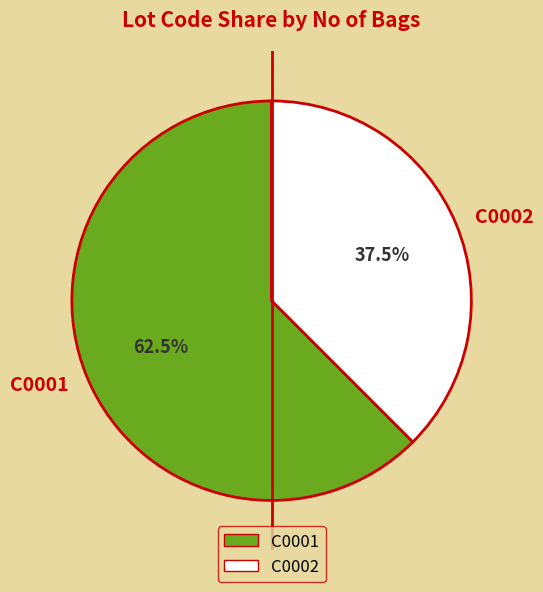

Between C0002 and C0001, which is larger?

C0001